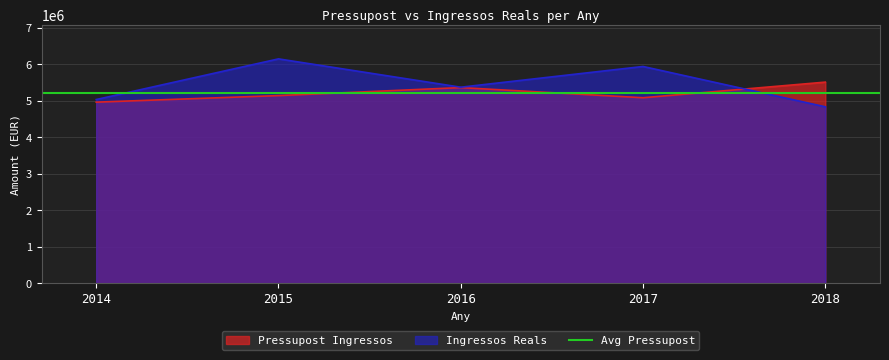

In Pressupost Ingressos, how many points are lower than both neighbors (excluding endpoints)?

1